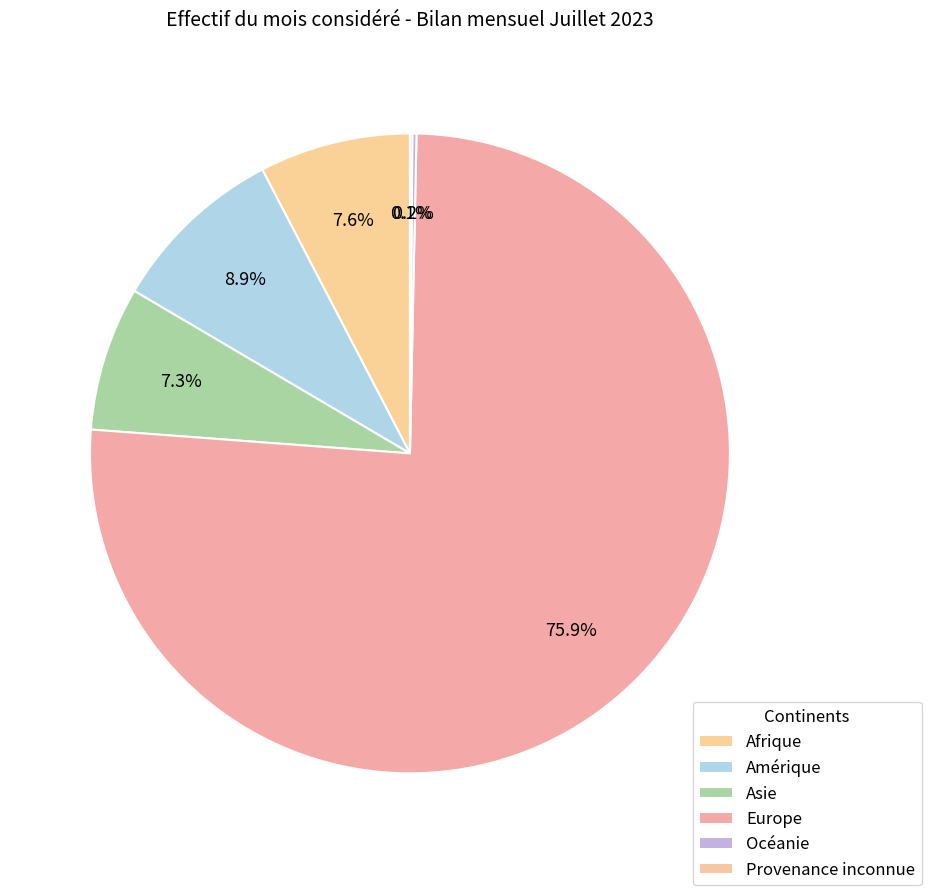

What percentage is the Amérique slice, to the nearest percent?

9%